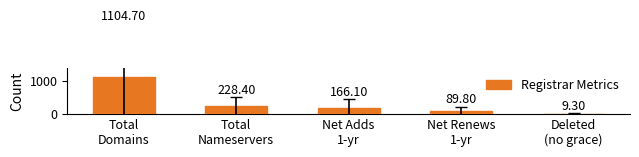

At which label is the value closest to 557?

Total
Nameservers